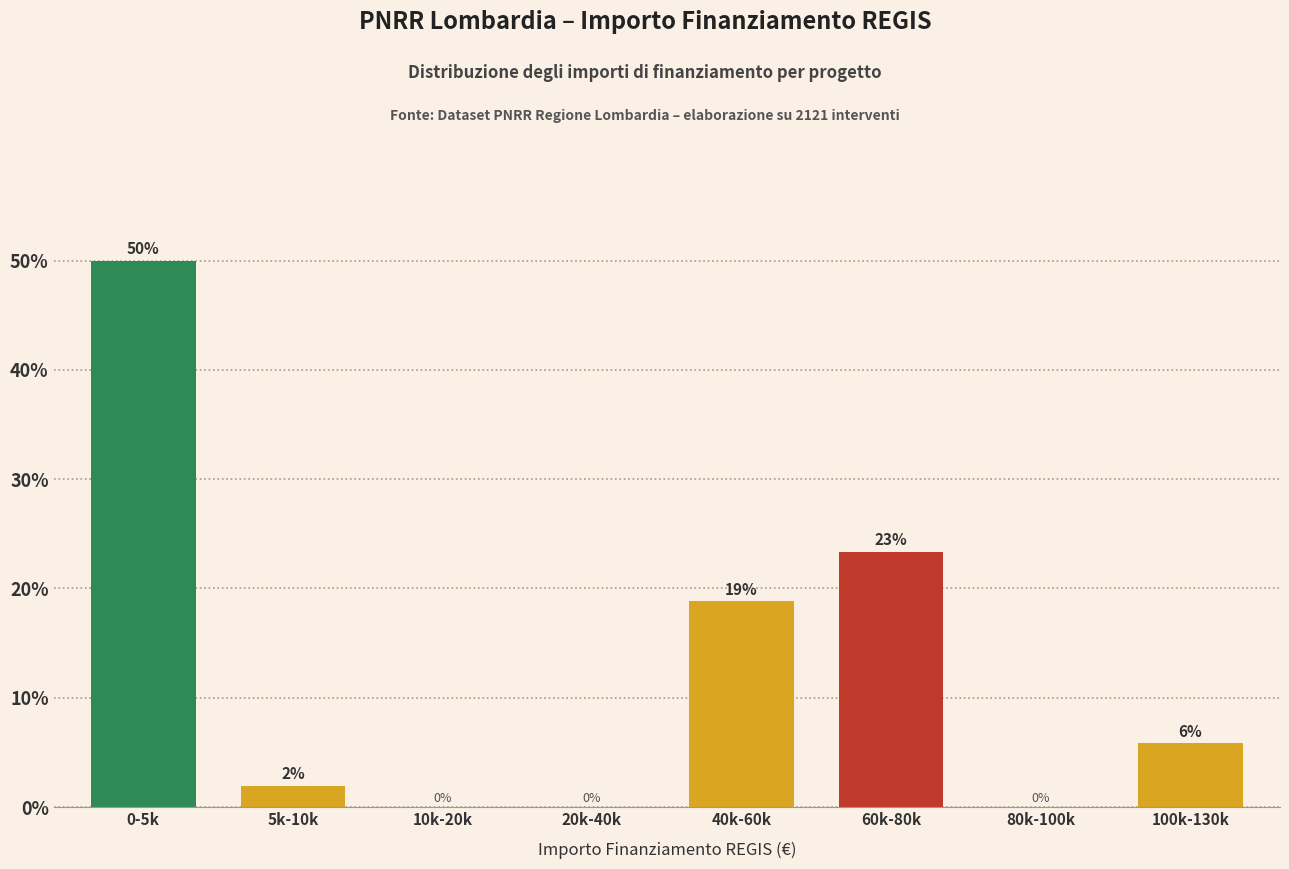

Between 40k-60k and 60k-80k, which is larger?

60k-80k